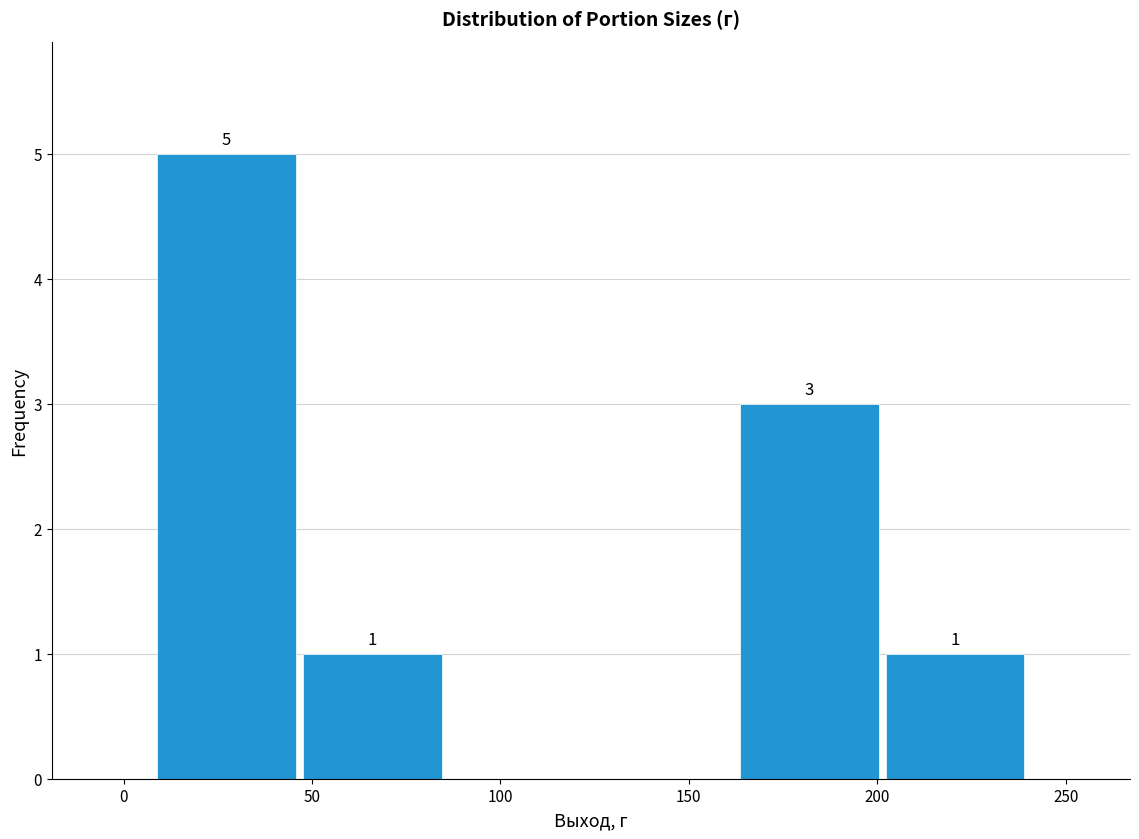

Over which range of the x-axis is the bar tallest?

10 to 45